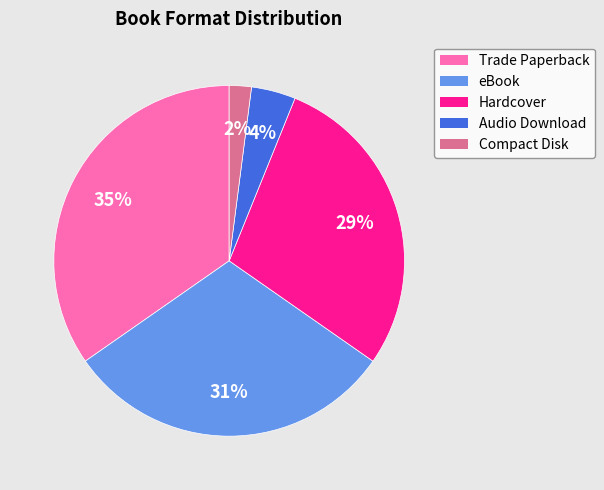

To the nearest percent, what portion does Compact Disk represent?

2%